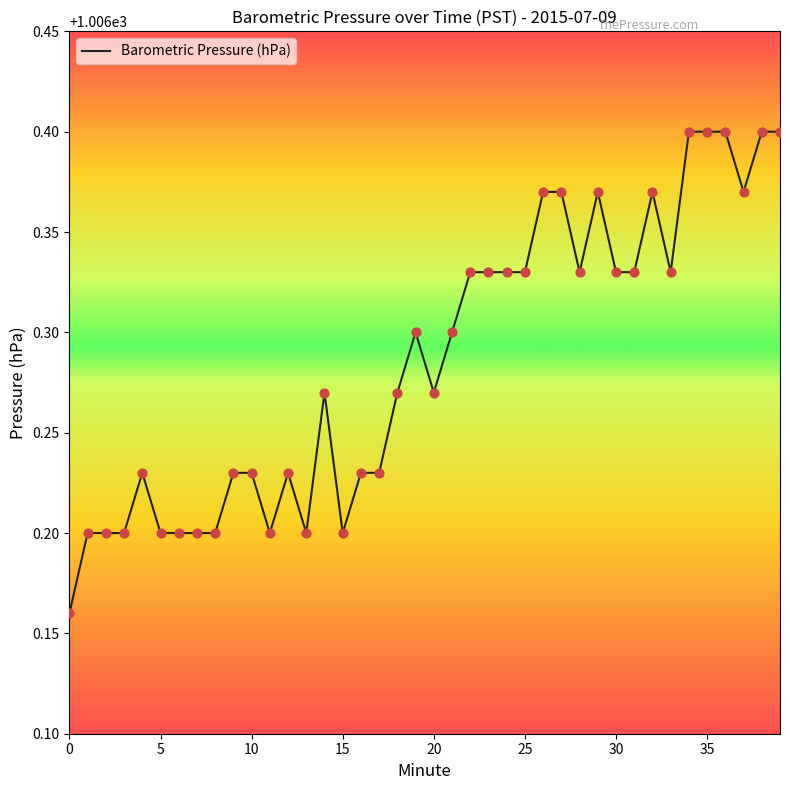

Is this an area chart (filled region under the line)?

No